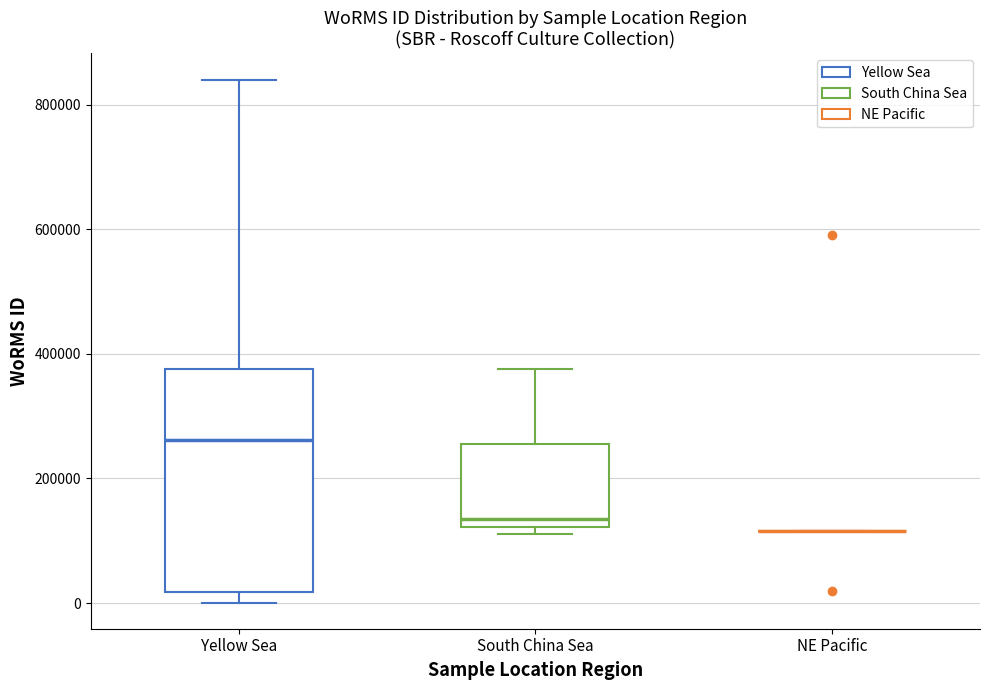

Reading left to right, transcribe this box plot: for each box, give where its median line is, the range the box spans, and where its two whiskers end, as read against the y-axis. The values are not printed on the chart, so give them approximately, as read against the axis.

Yellow Sea: median 260000, box 20000 to 380000, whiskers 0 to 840000
South China Sea: median 140000, box 120000 to 260000, whiskers 120000 (just below the box's lower edge) to 380000
NE Pacific: box collapsed to a line at 120000, whiskers 120000 to 120000